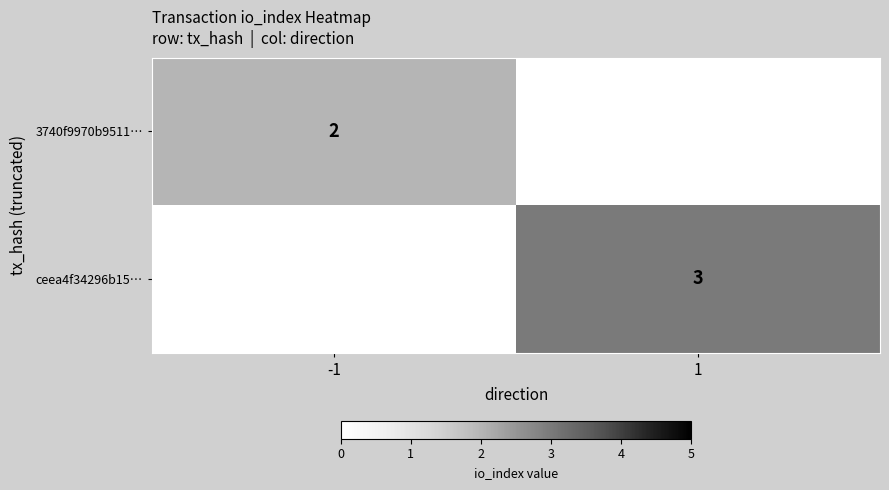

Is it true that 3740f9970b9511… equals 3 at -1?

False